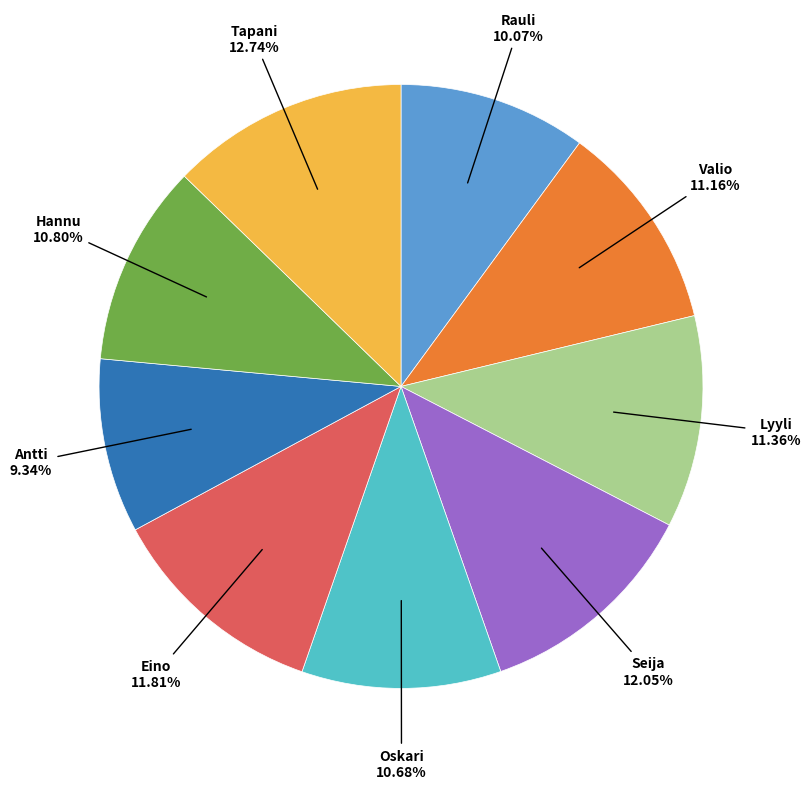

Is there any slice that represents more than half of the pie?

No